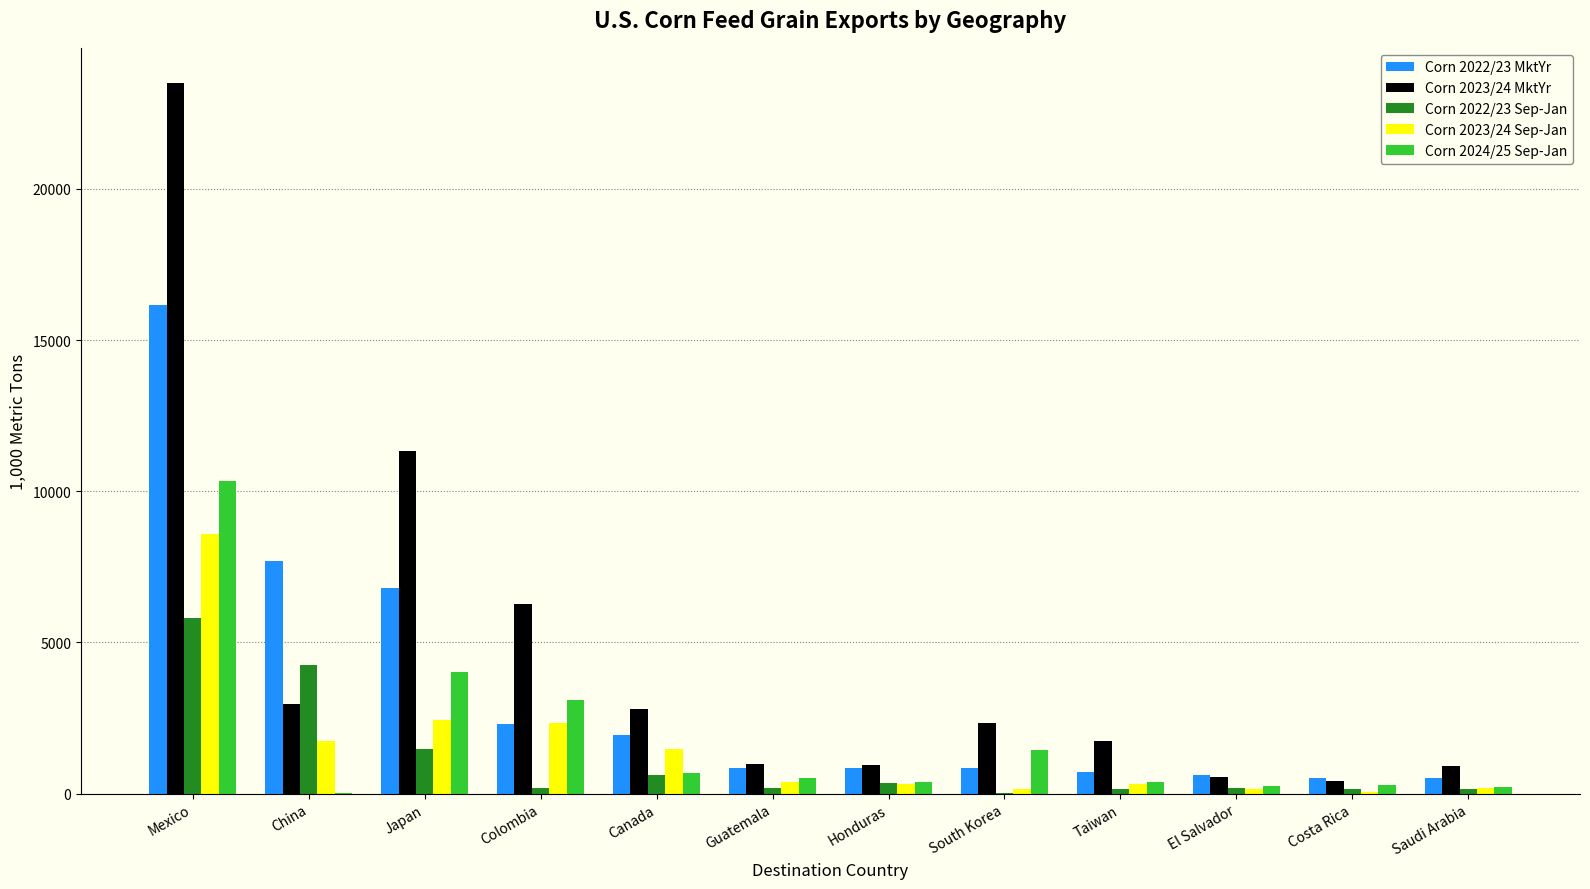

How many groups of bars are there?

12